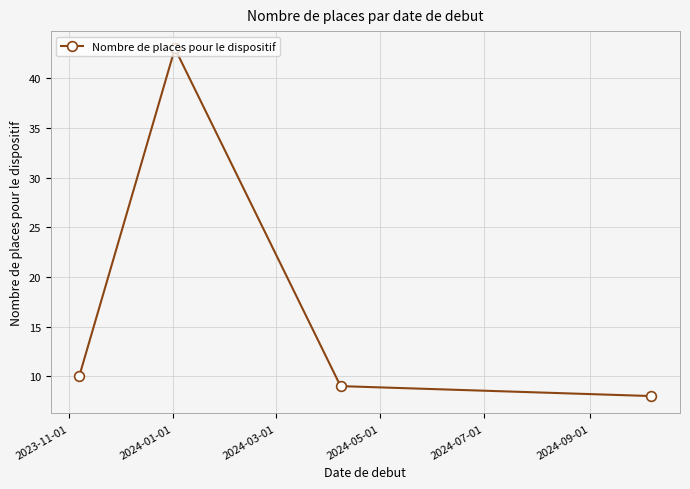

What is the value of the 3rd point from the left?

9